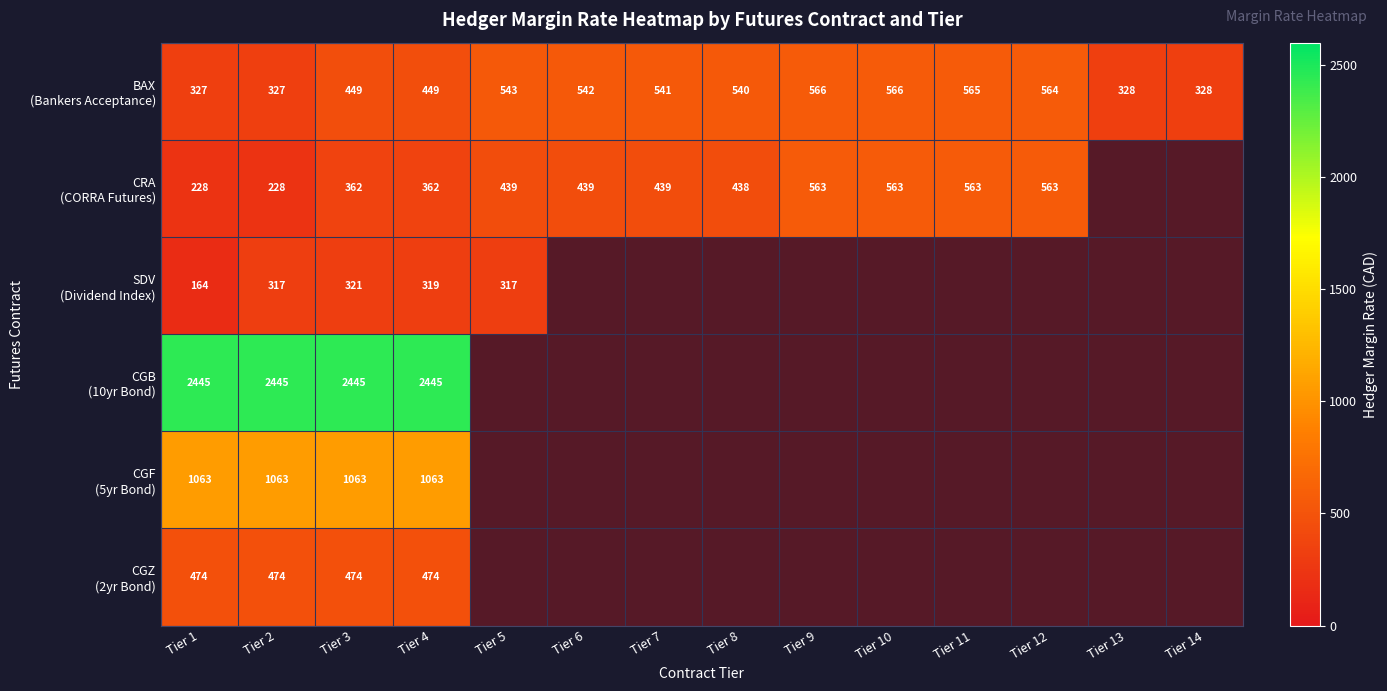

Which has a higher value, Tier 11 or Tier 1?

Tier 11